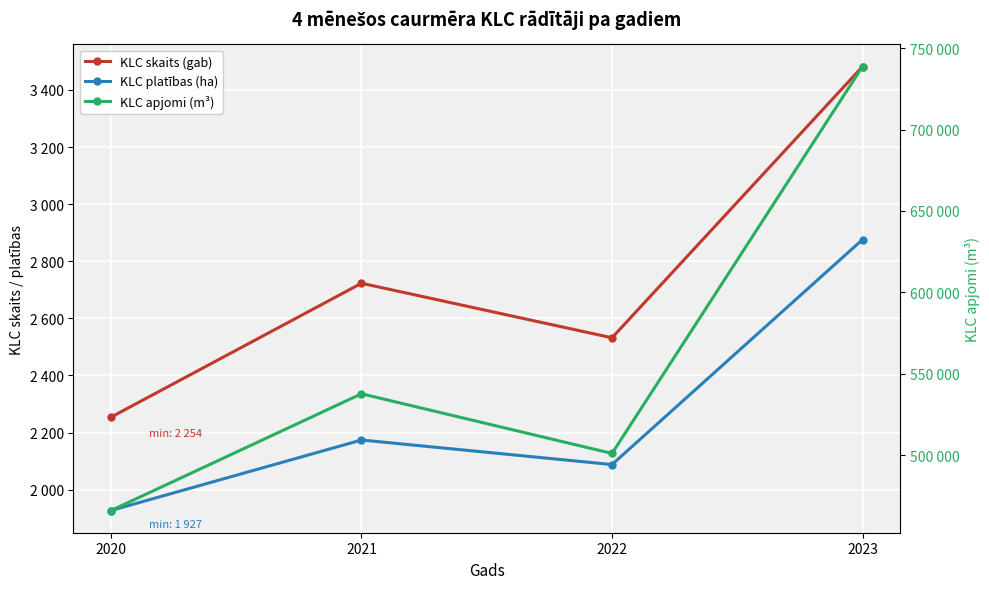

What is the maximum value for KLC platības (ha)?

2876